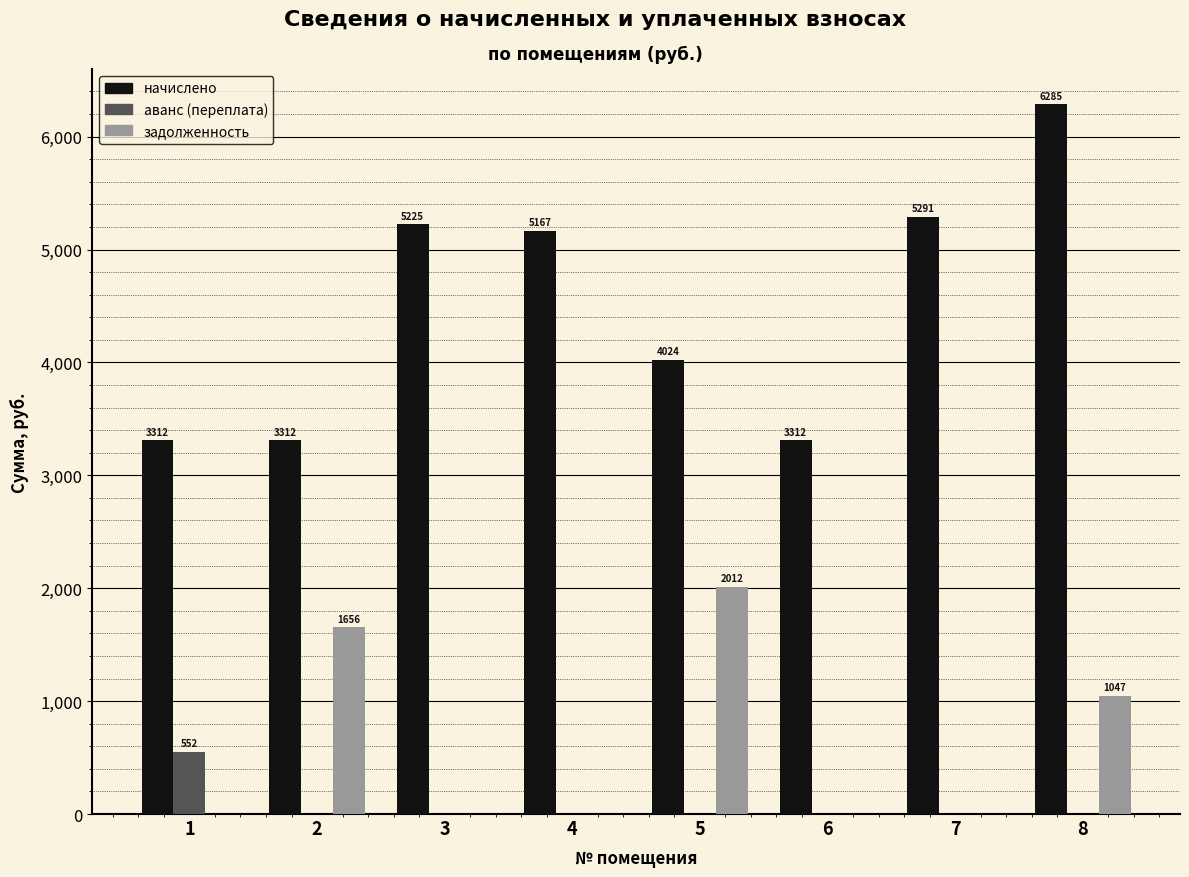

What is the greatest value displayed?

6284.5